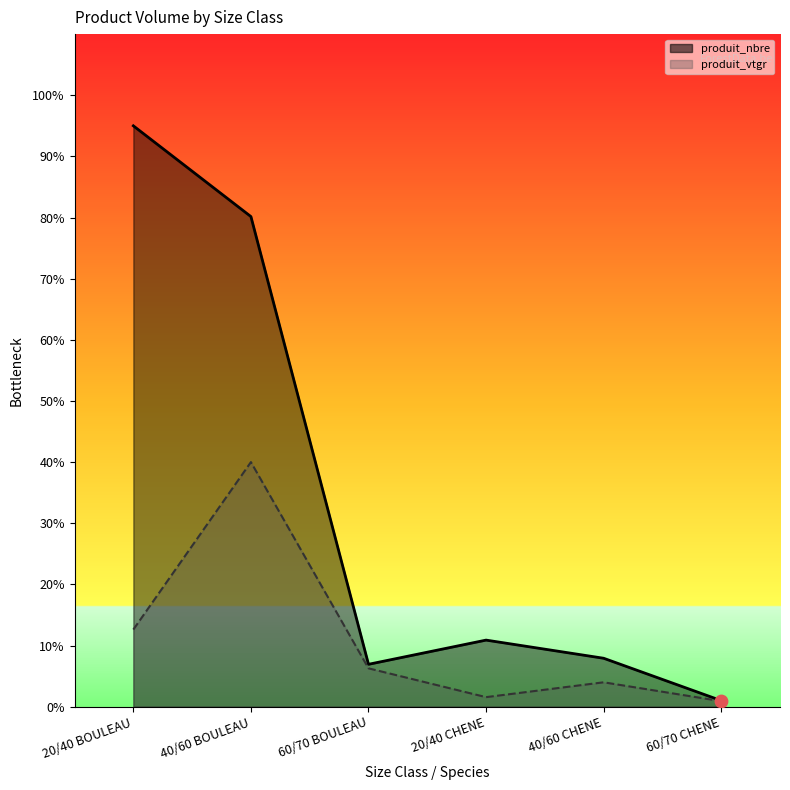

At which category is the sum across all series the highest?

40/60 BOULEAU